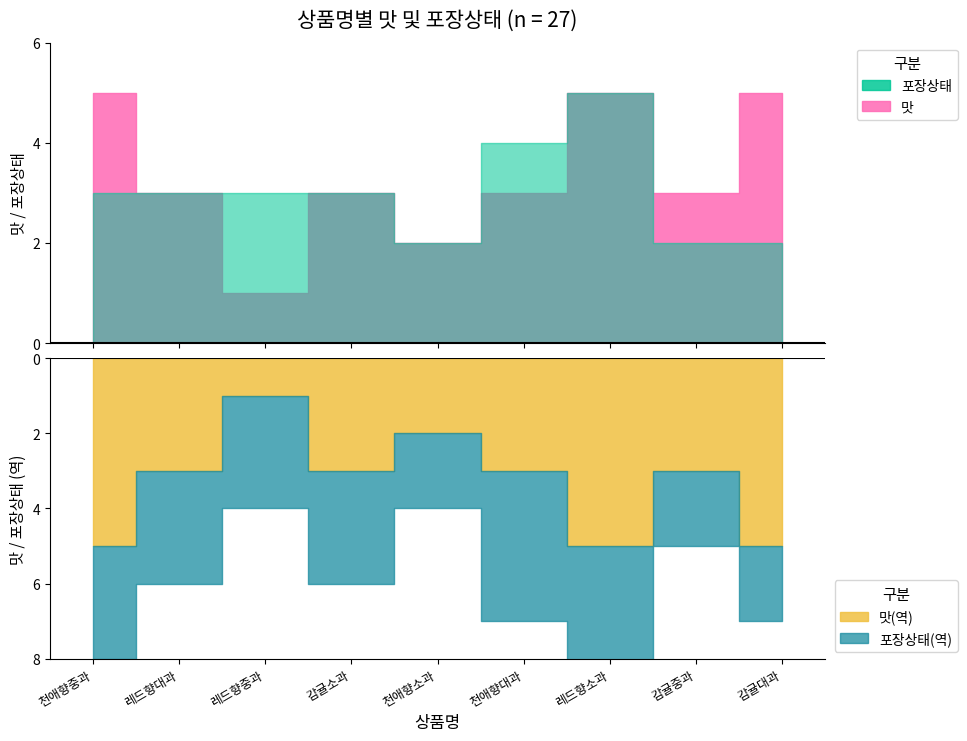

Where does the 포장상태 series first go above 3?

천애향대과